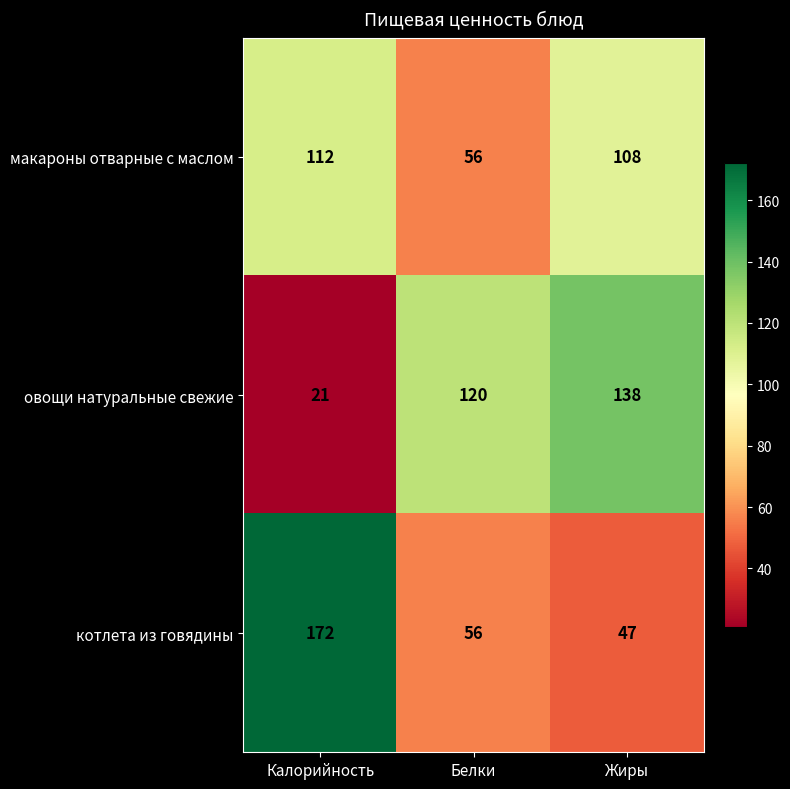

What is the maximum value for овощи натуральные свежие?

138